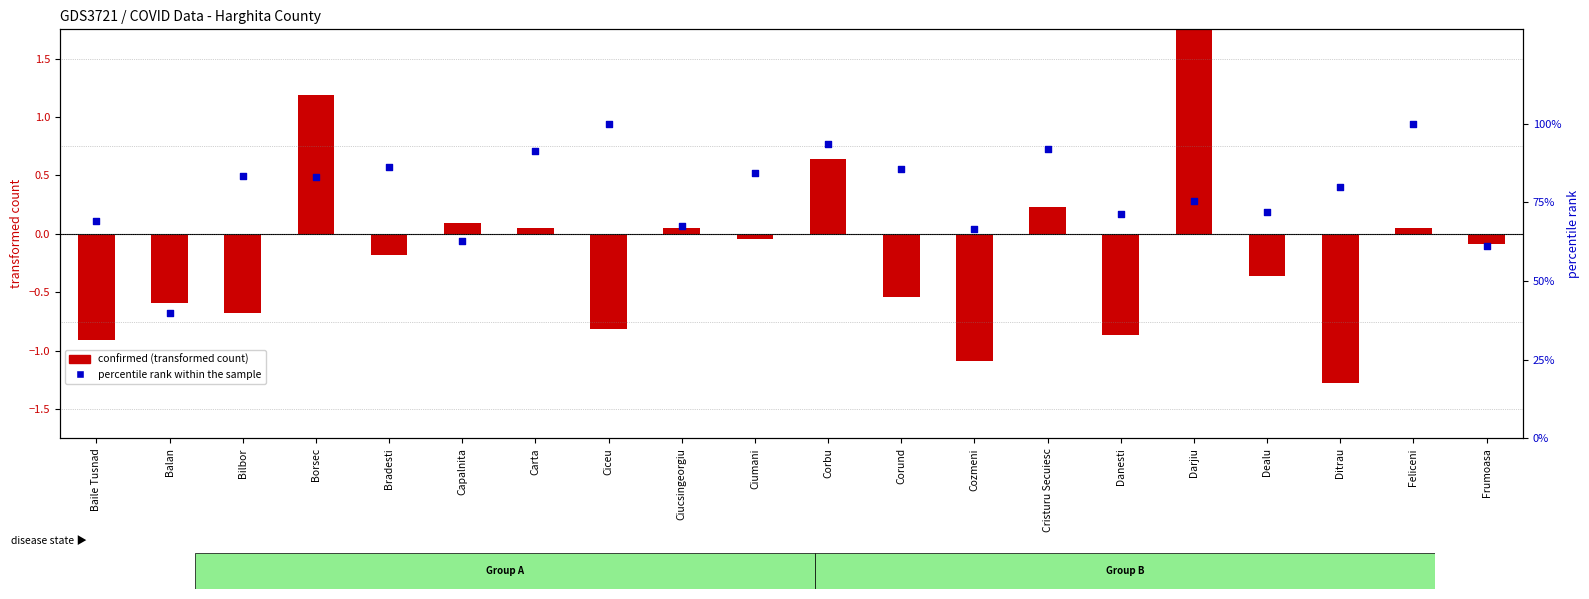

What is the total value across all series at Bilbor?

82.7